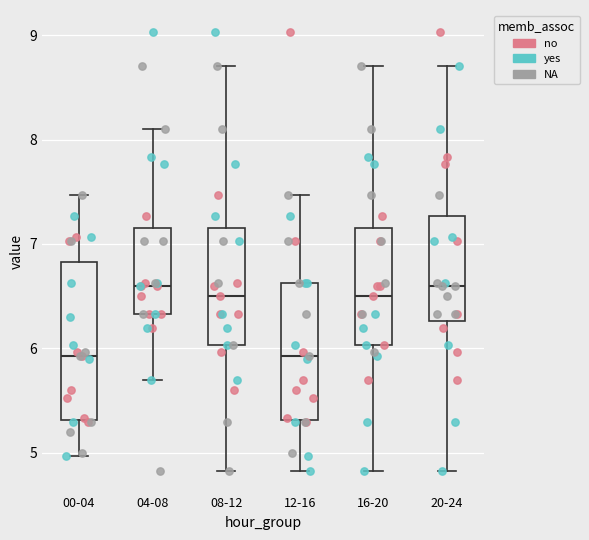

Comparing the boxes themselves (not the whiskers), which one is the tallest?

00-04